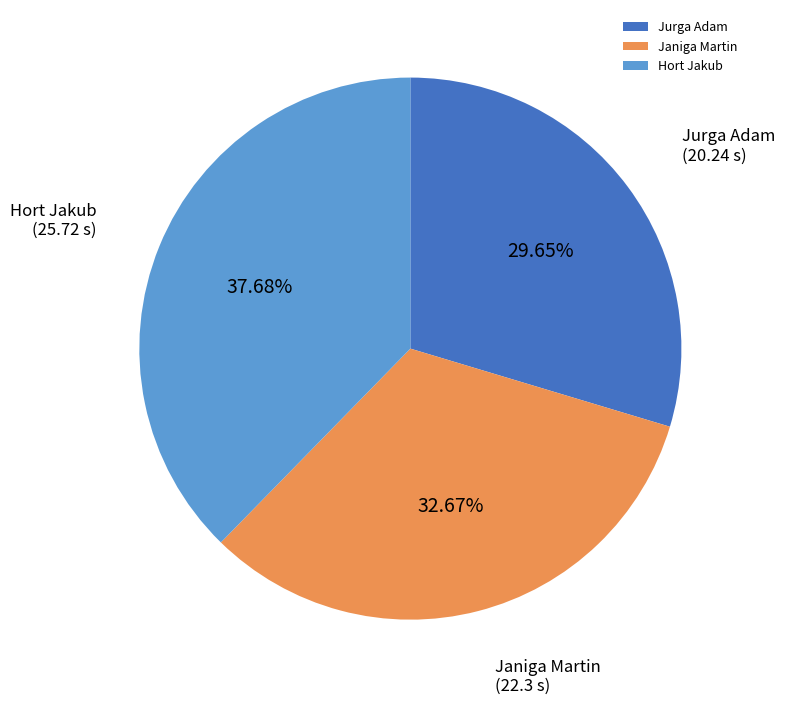

Is there any slice that represents more than half of the pie?

No